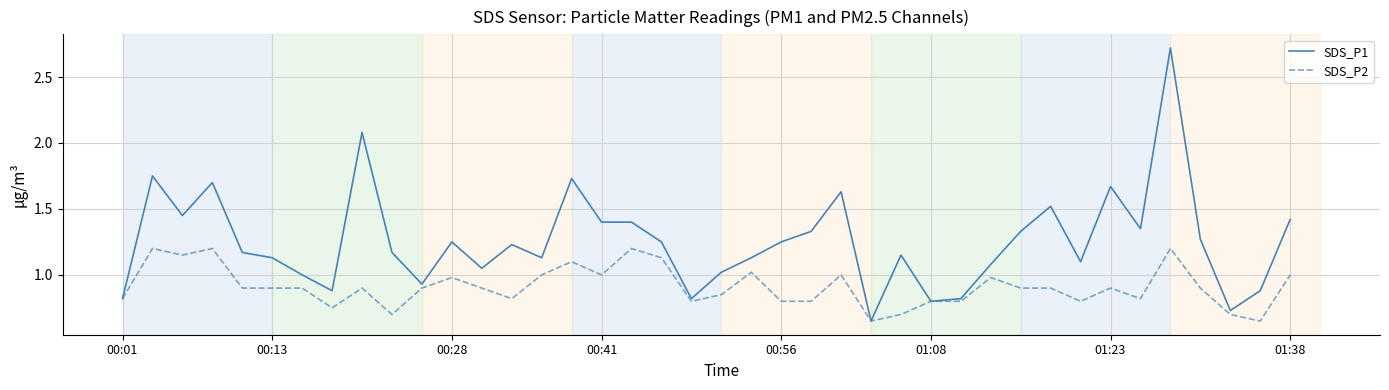

How many lines are shown in the chart?

2